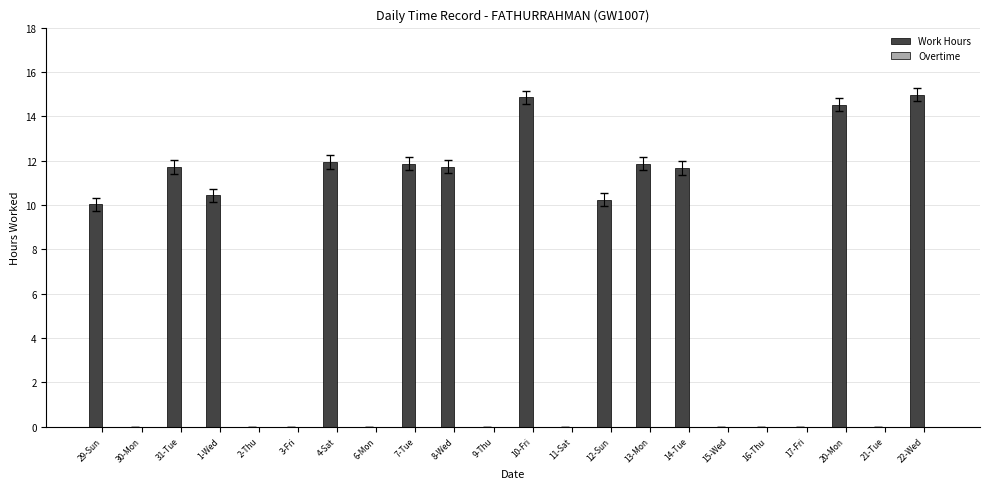

True or false: the data shows 0.0 at 11-Sat.

True